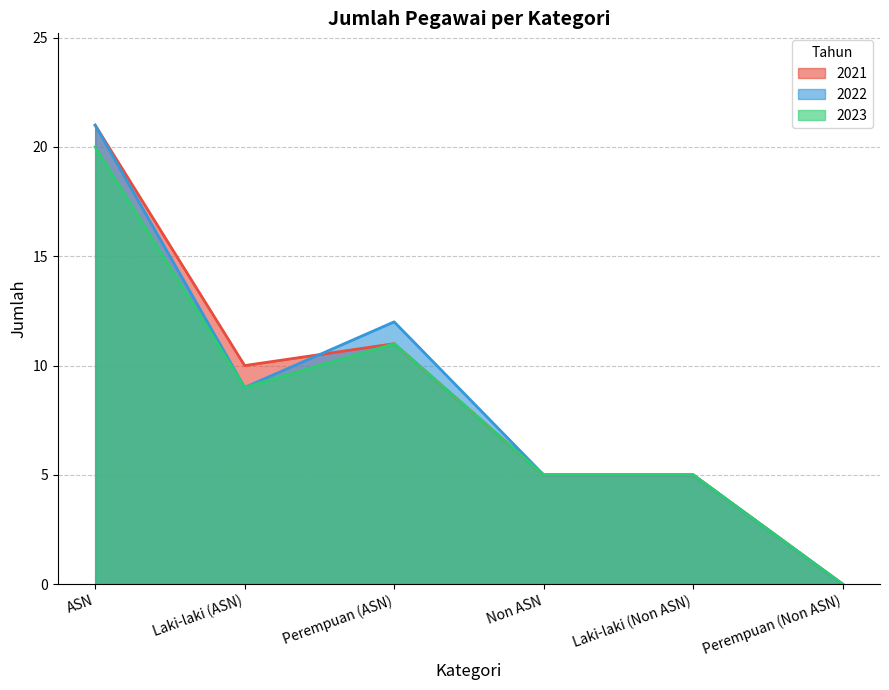

True or false: 2021 and 2023 intersect in this chart.

False